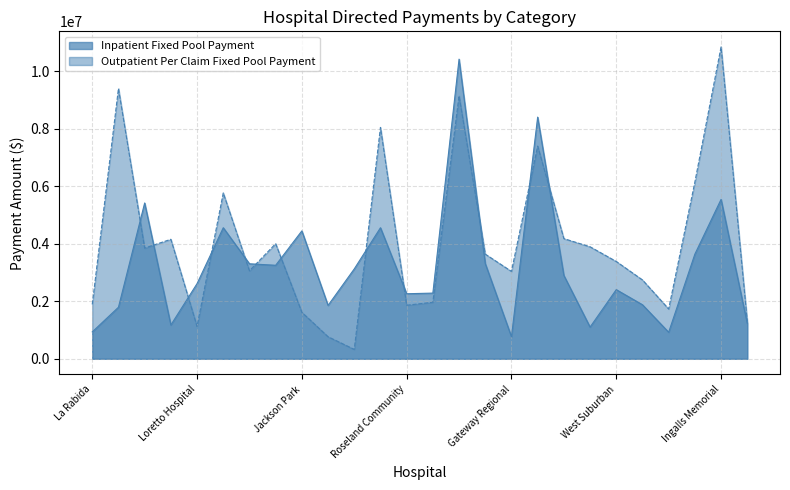

The value of Outpatient Per Claim Fixed Pool Payment at La Rabida is 3058333.7. True or false?

False